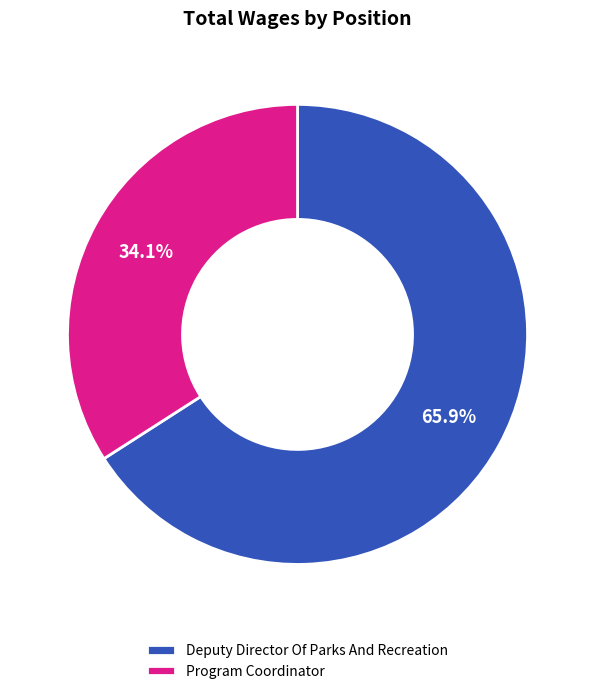

To the nearest percent, what is the average slice percentage?

50%